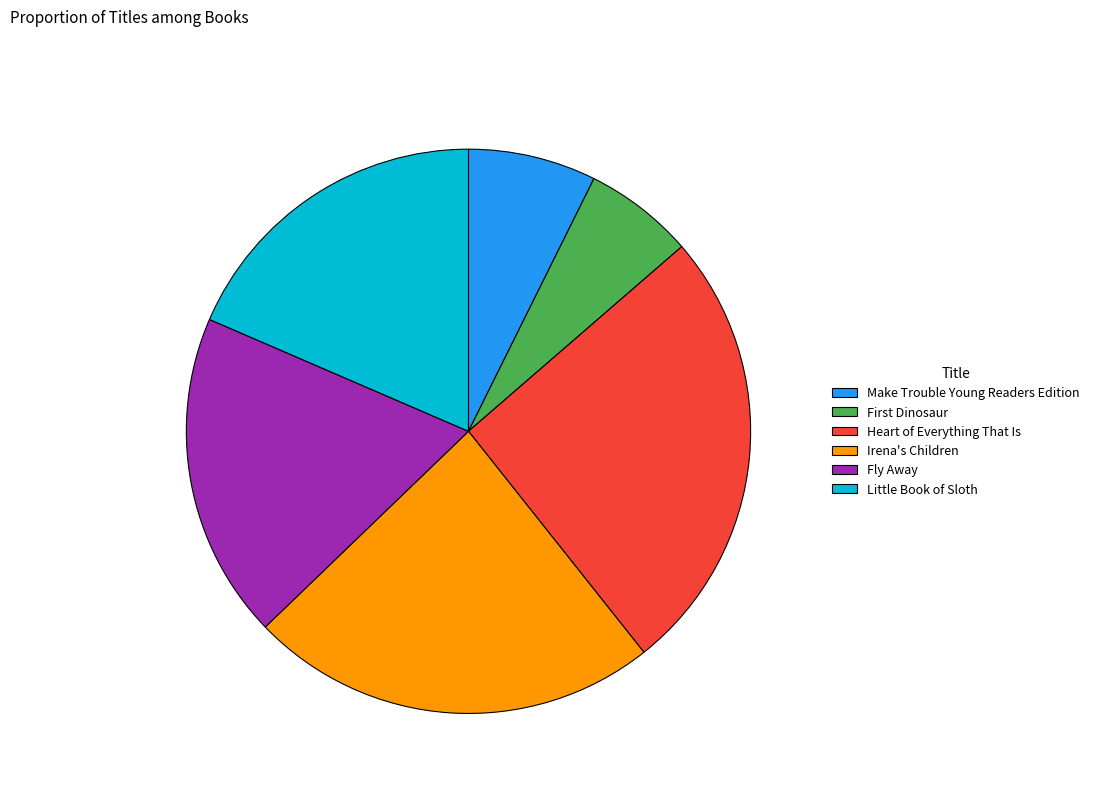

What is the smallest slice in the pie chart?

First Dinosaur